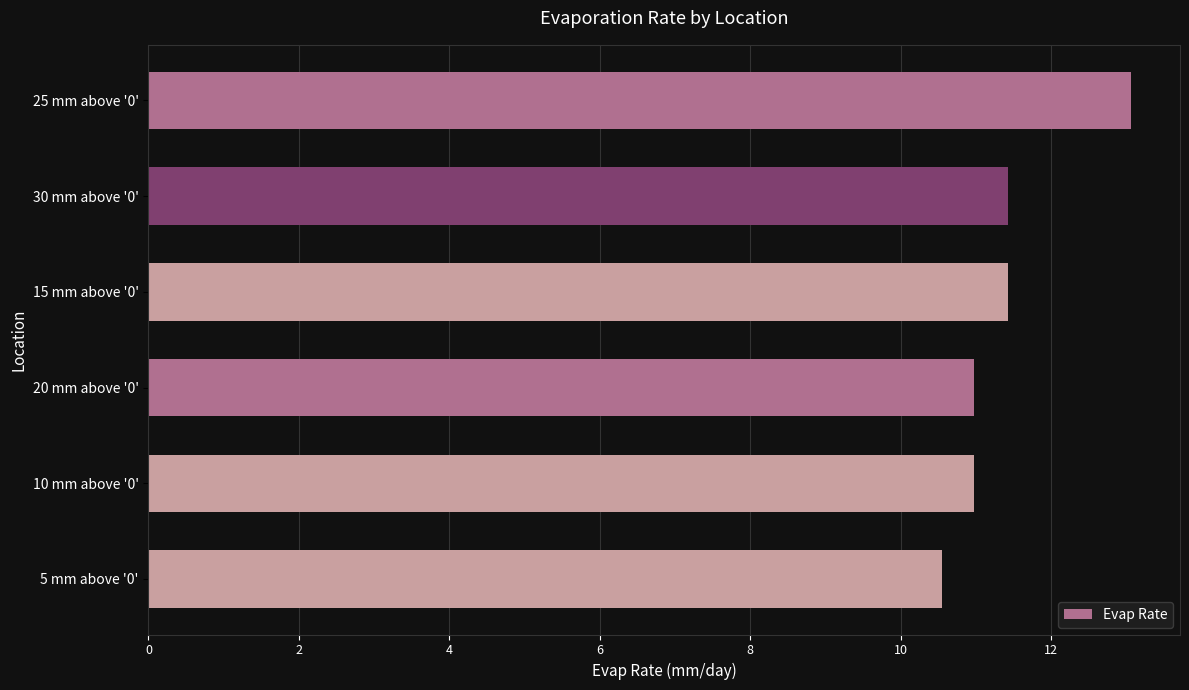

What is the approximate value at 25 mm above '0'?

13.1